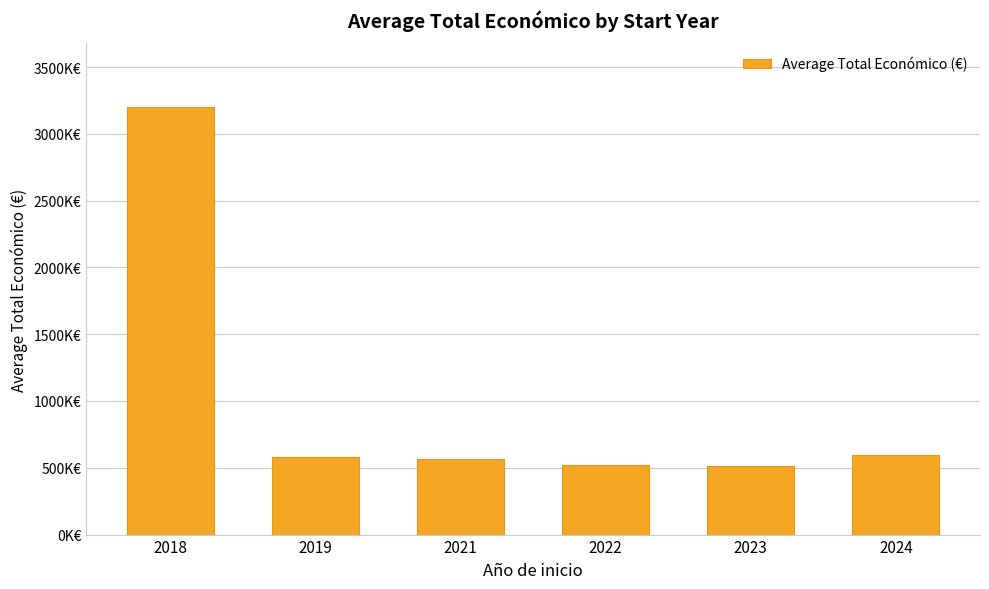

Read the value at 2022.

520772.2